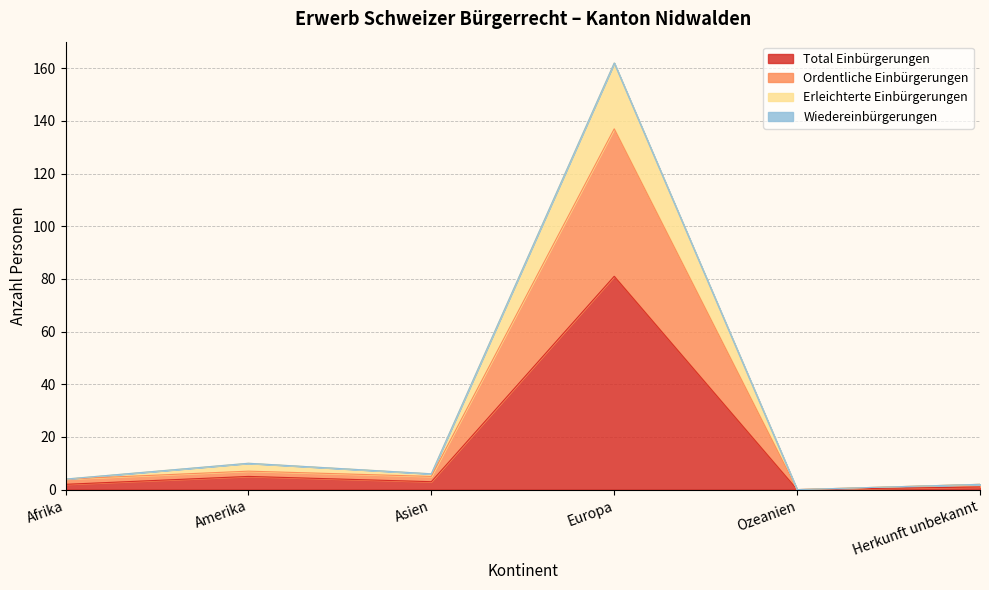

Which category has the lowest value across all series?

Ozeanien